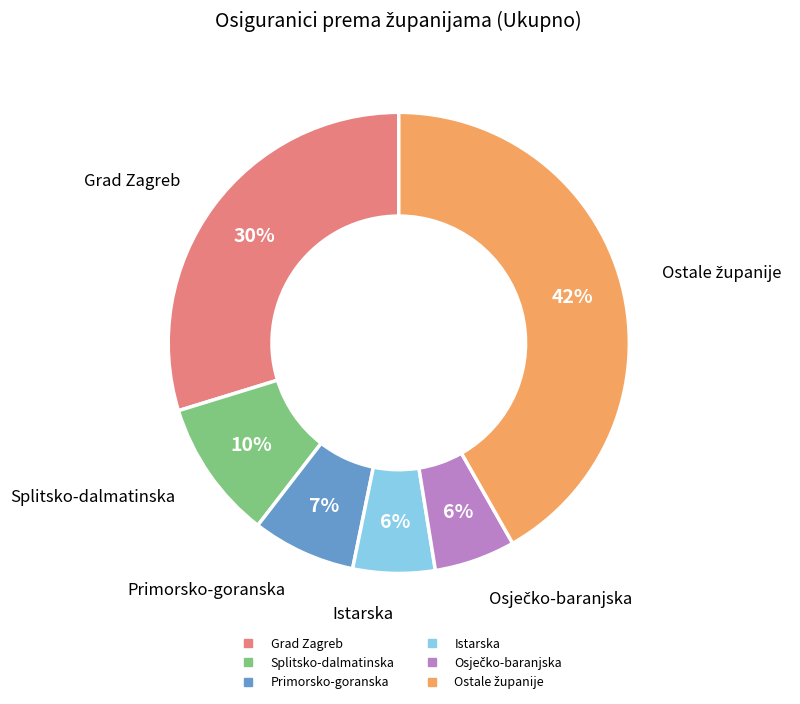

To the nearest percent, what is the difference between the largest and smallest slice percentages?

36%